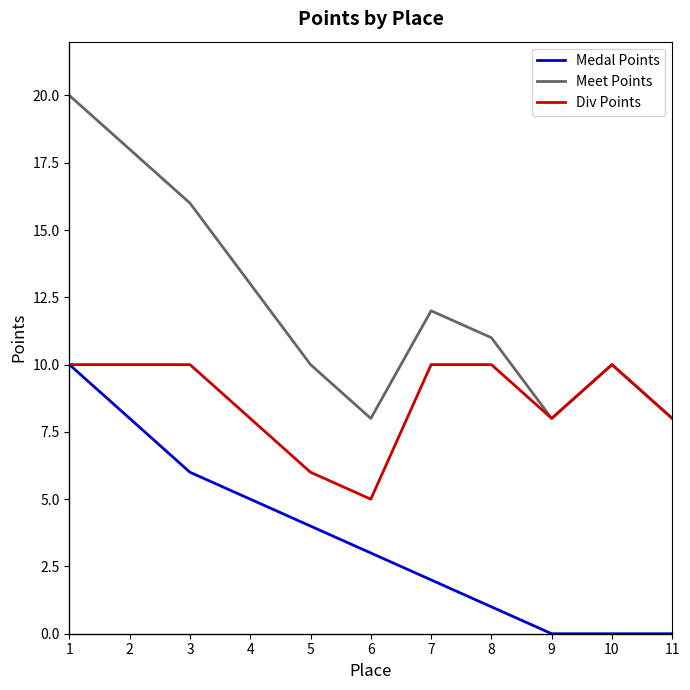

What are all the series names shown in the legend?

Medal Points, Meet Points, Div Points